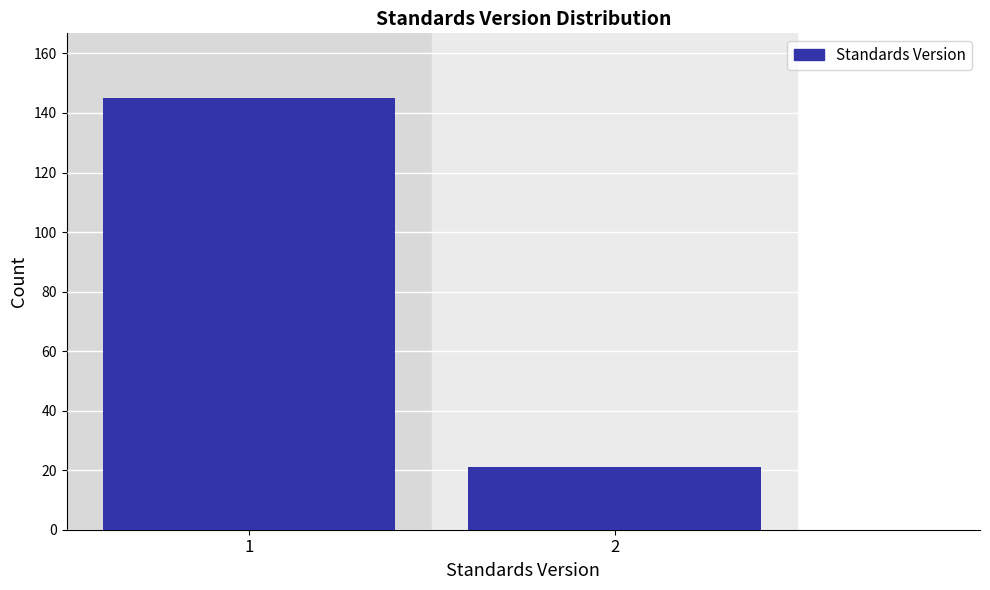

Reading left to right, extract all data points from this chart.

1=145	2=21